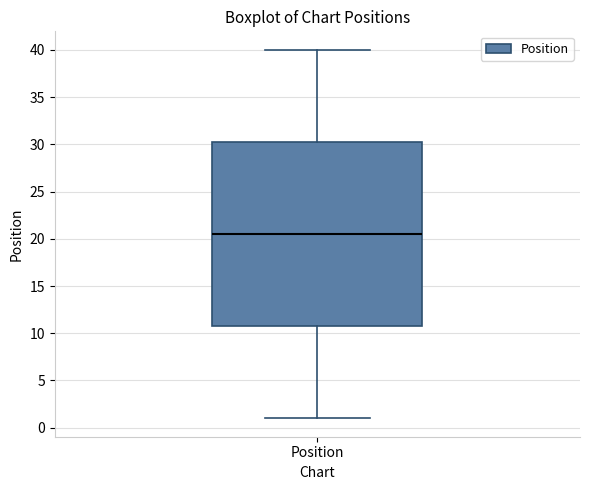

Where is the lower edge of the box for Position on the y-axis? The values are not printed on the chart, so give them approximately, as read against the axis.

11.0